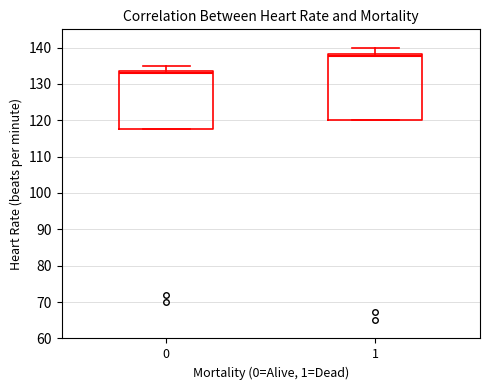

Which box's median line is the highest?

1